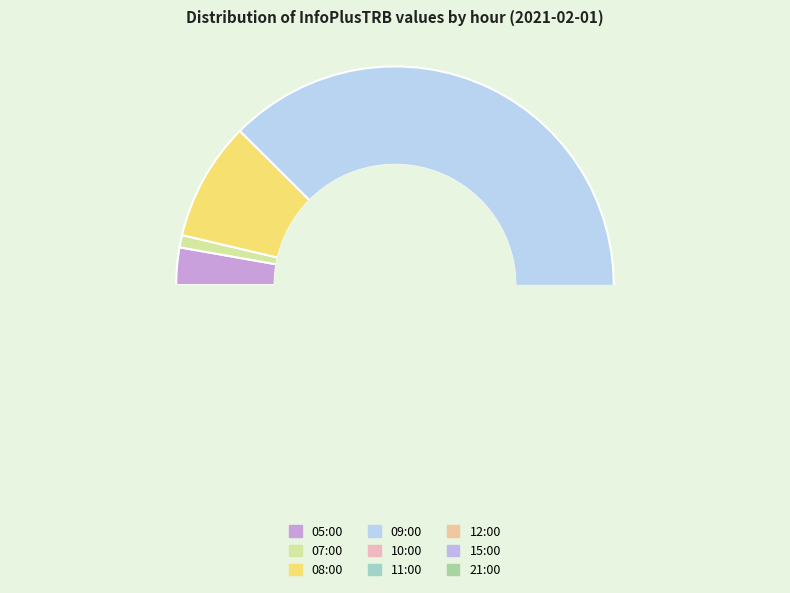

Does 15:00 account for over 50% of the chart?

No